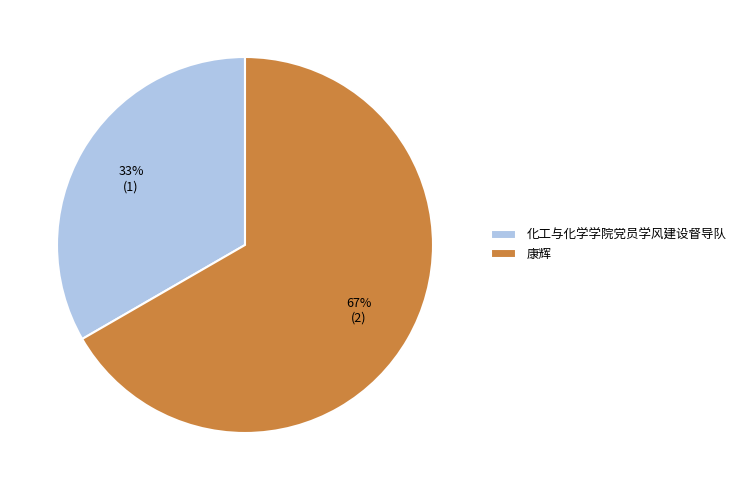

True or false: 化工与化学学院党员学风建设督导队 accounts for 48% of the total.

False